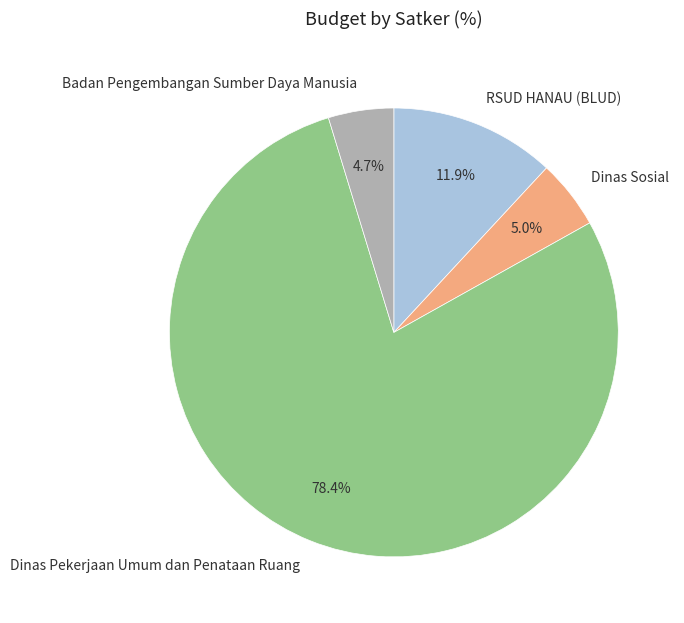

Count the number of slices in the pie.

4